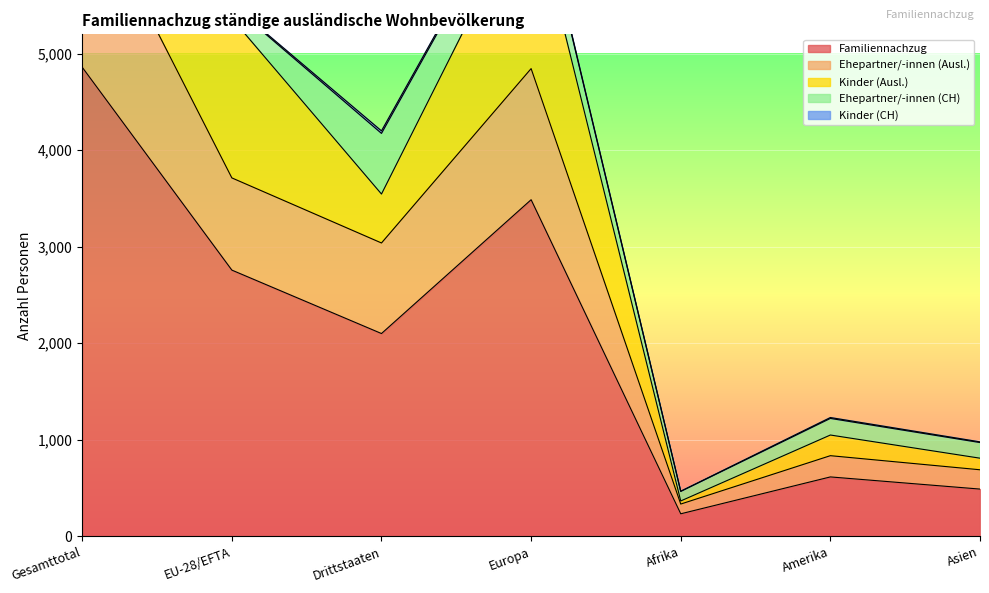

How many data points in Kinder (Ausl.) are less than 507?

3